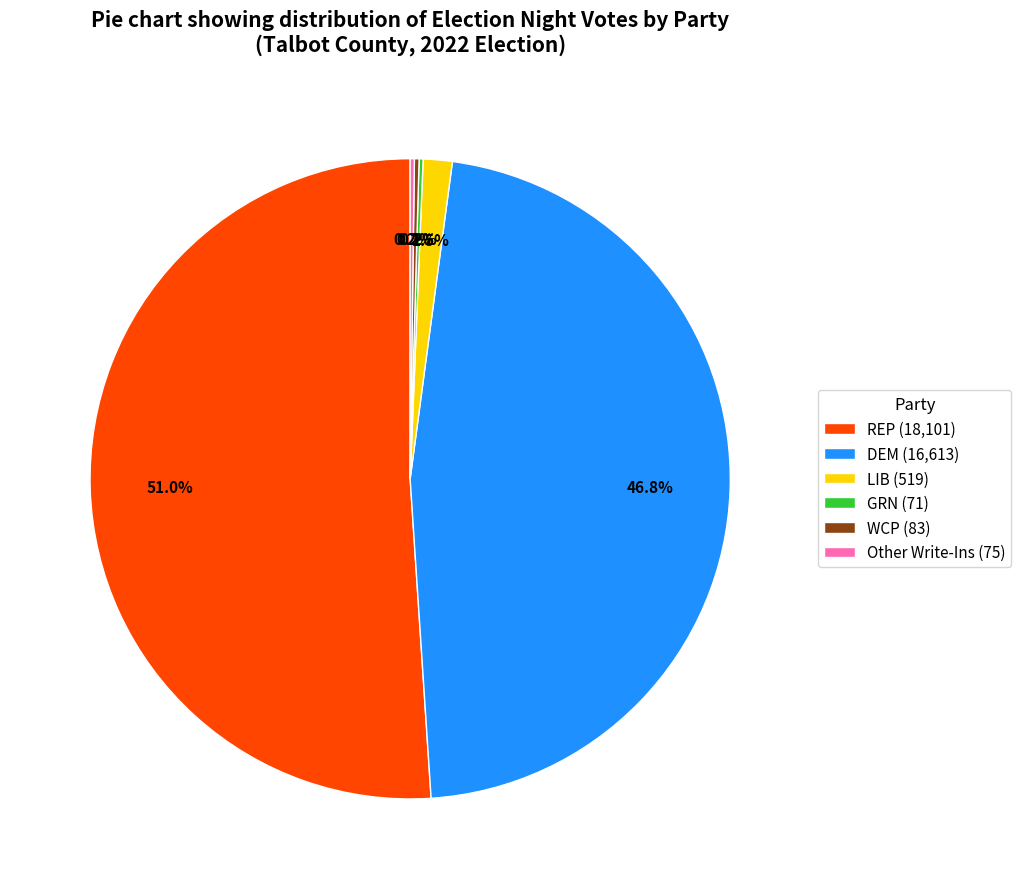

Which category has the biggest portion of the pie?

REP (18,101)